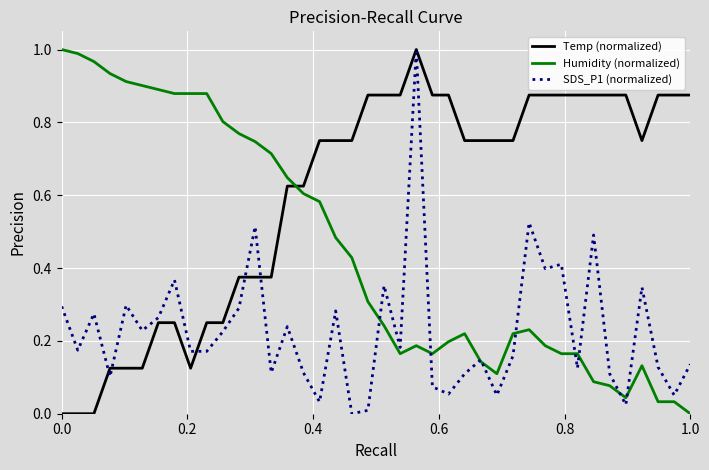

How many times do Humidity (normalized) and Temp (normalized) cross each other?

1